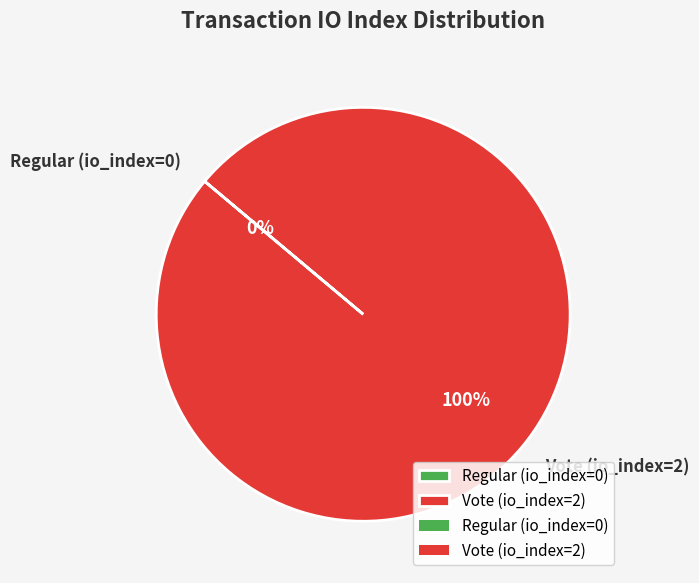

Which has a higher value, Vote (io_index=2) or Regular (io_index=0)?

Vote (io_index=2)